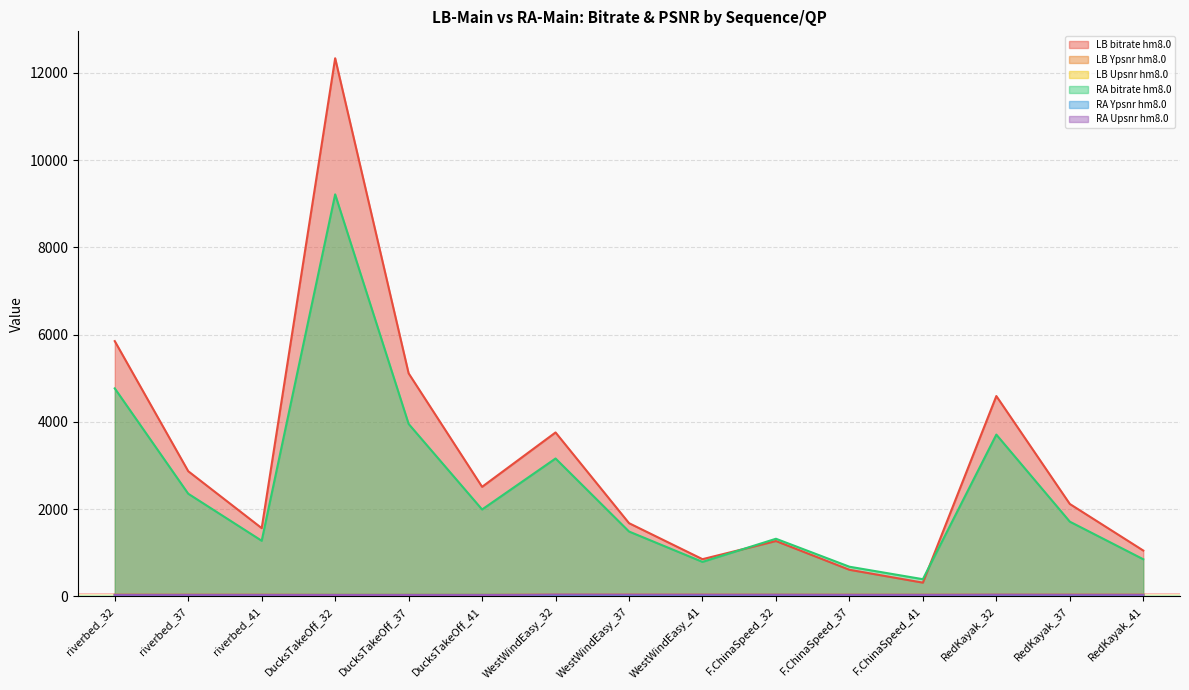

How many series are shown in this chart?

6